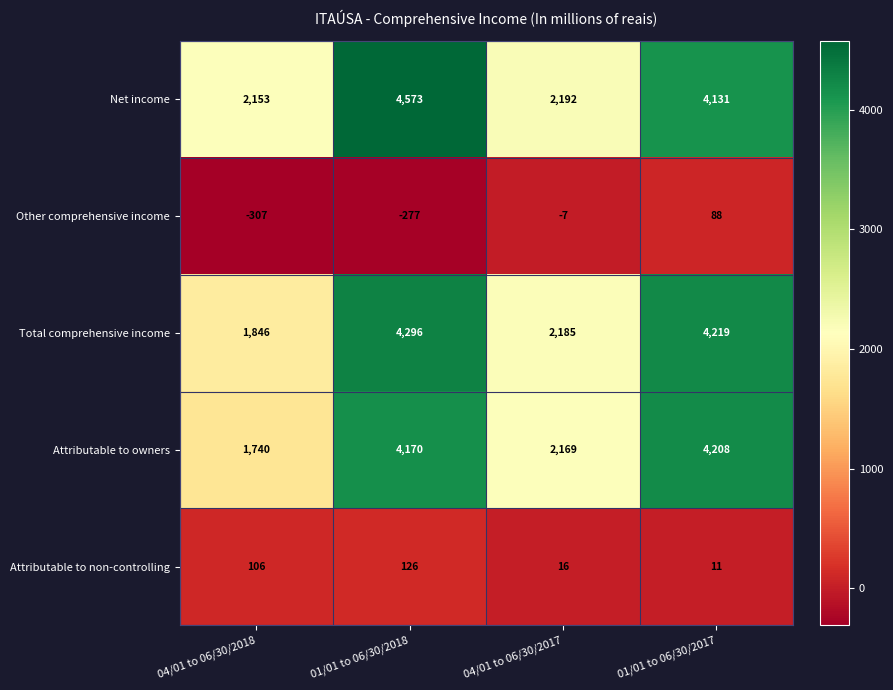

What is the difference between the highest and lowest values at 01/01 to 06/30/2018?

4850